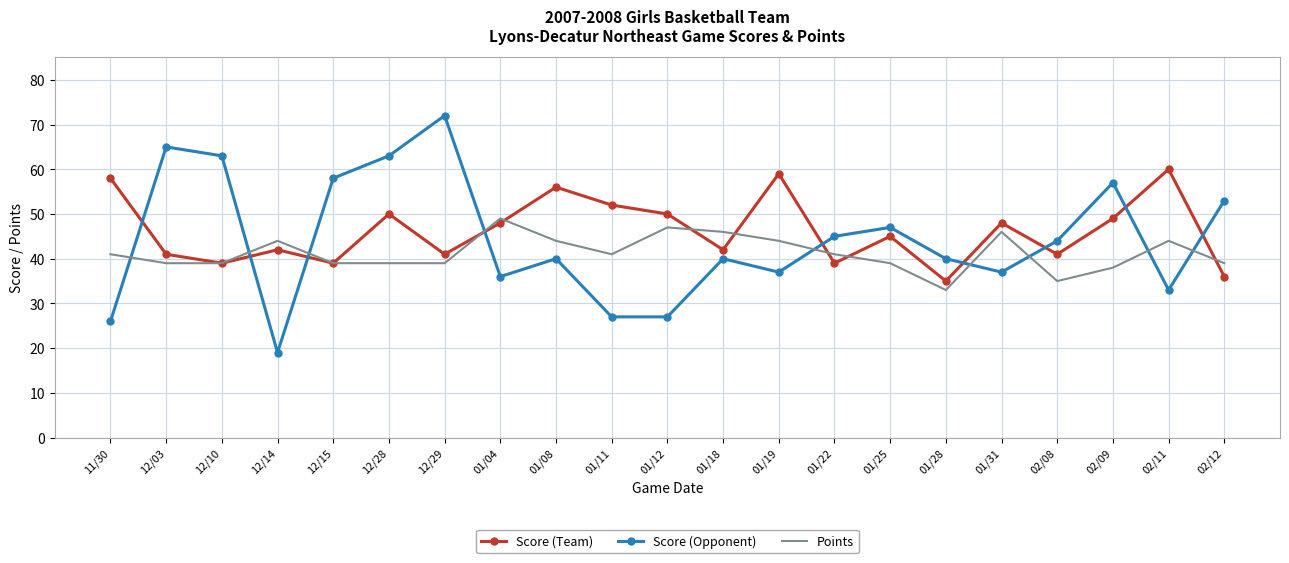

Which category has the highest value across all series?

12/29